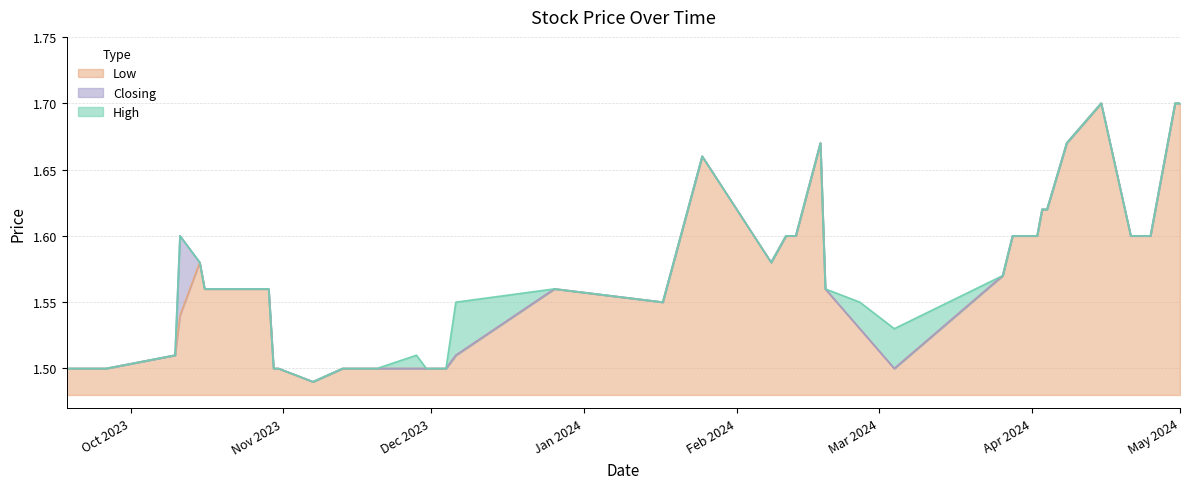

List the series in order of their overall mean, lowest first.

Low, Closing, High